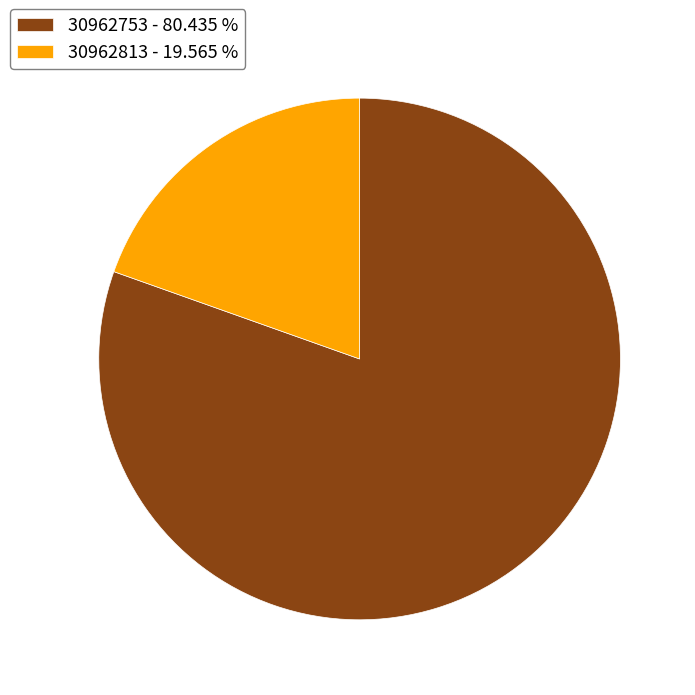

Rank the categories by value from lowest to highest.

30962813, 30962753